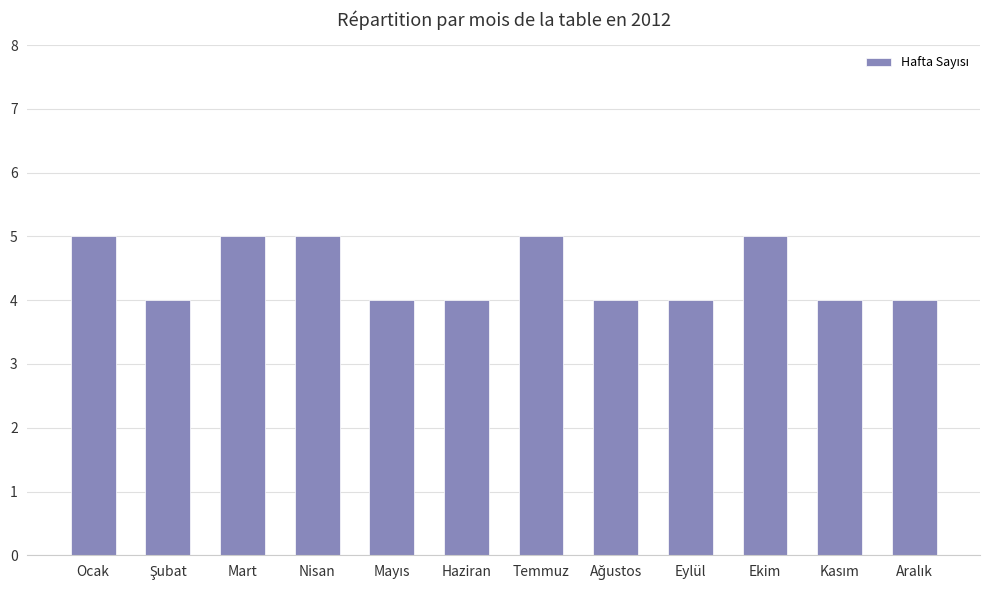

What is the minimum value shown in the chart?

4